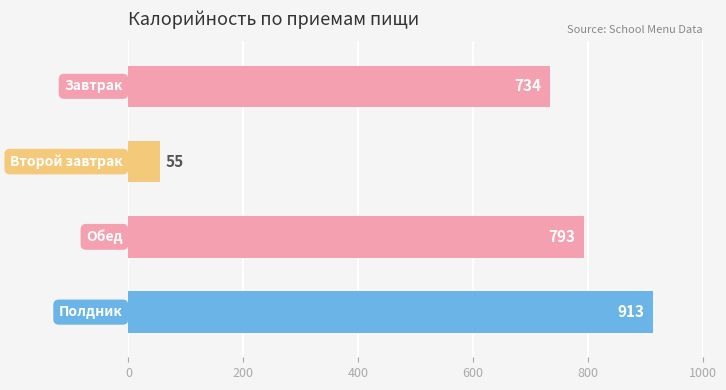

What is the value of the 2nd bar from the top?

55